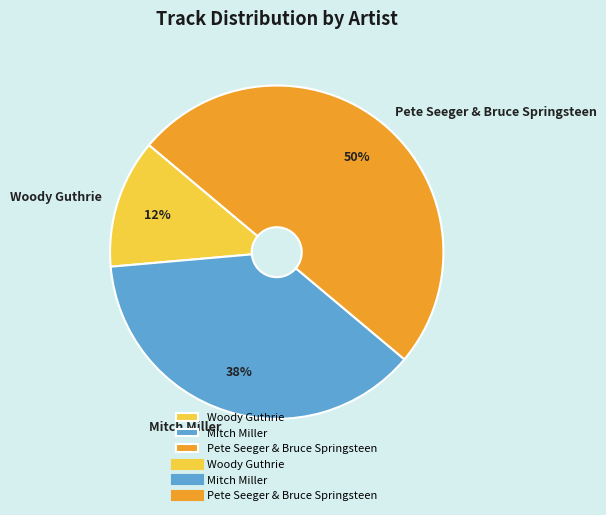

Count the number of slices in the pie.

3